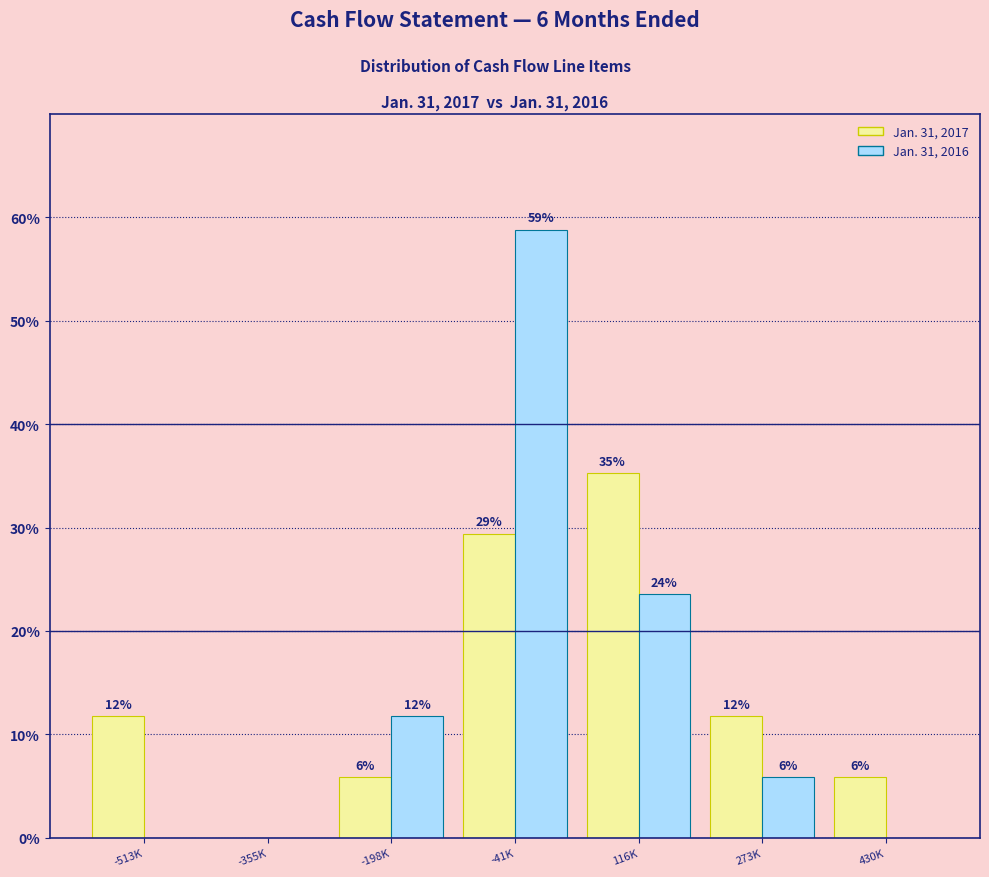

How many groups of bars are there?

7